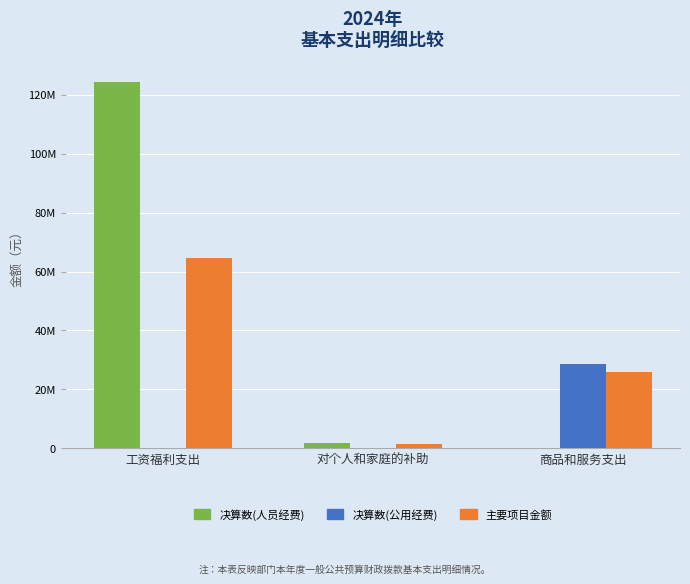

What is the spread (max minus min) of values at 商品和服务支出?

28695121.6